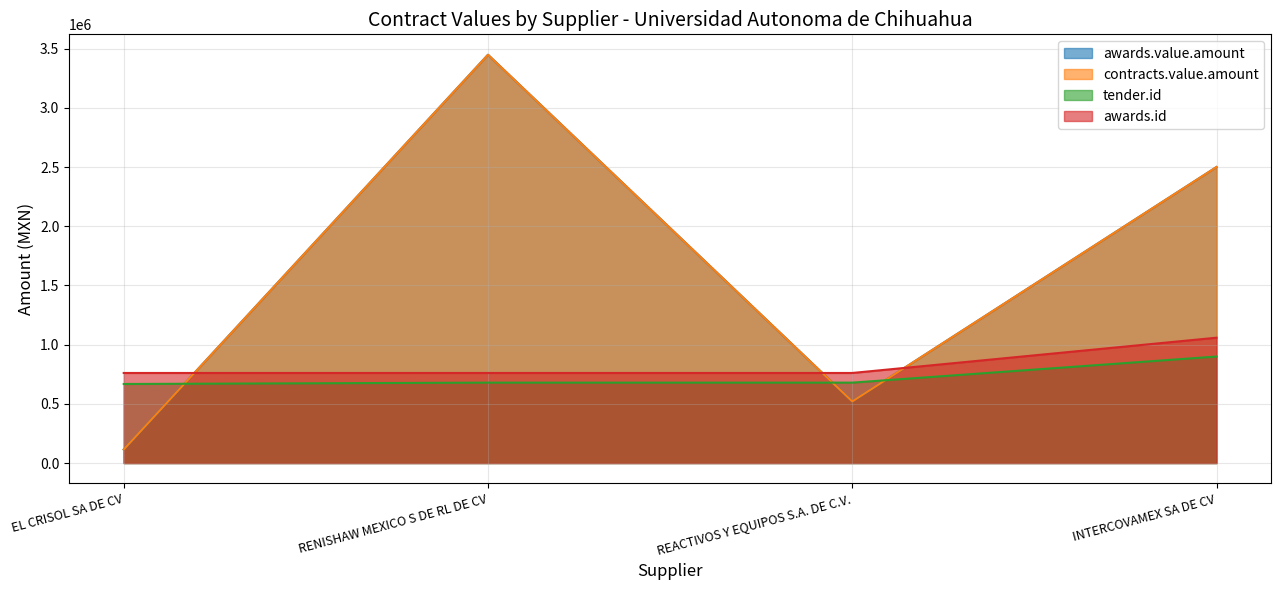

What is the label of the 3rd point from the right?

RENISHAW MEXICO S DE RL DE CV